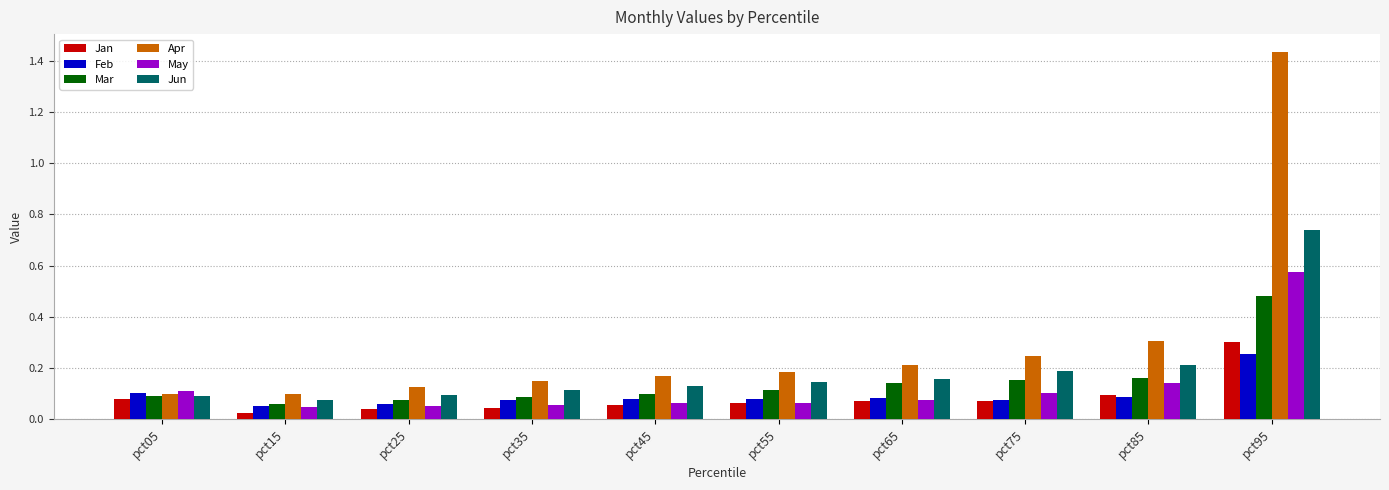

Which series has the widest spread of values?

Apr